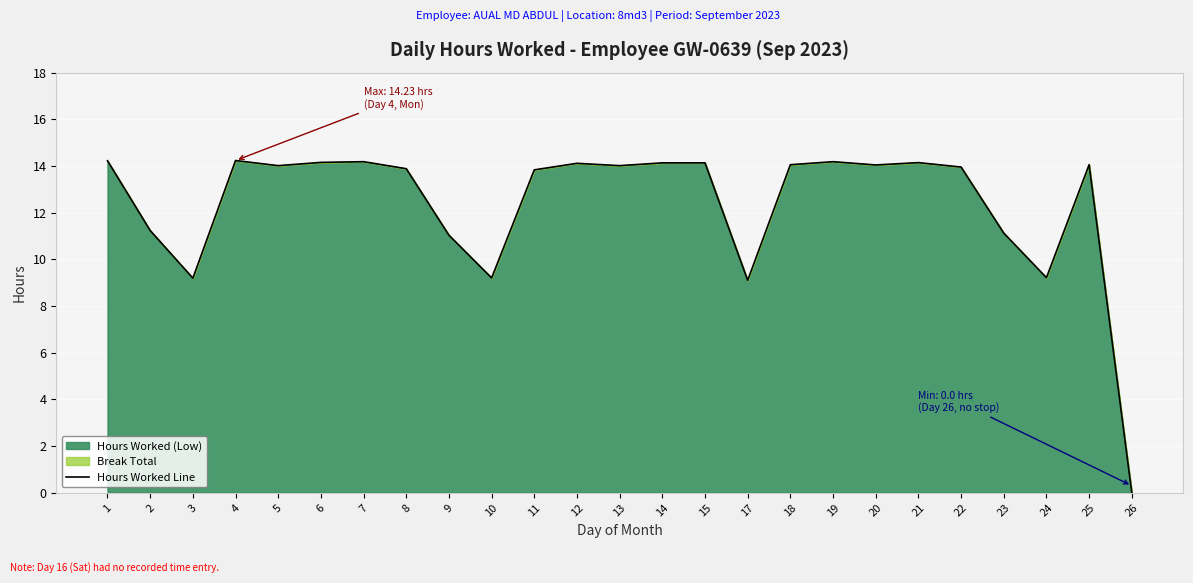

Approximately how many times larger is the value at 18 compared to 8?

1.0